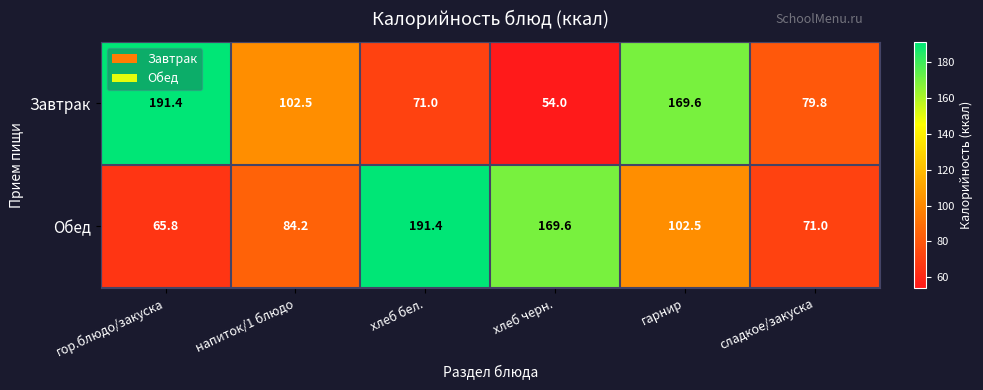

Which category has the lowest value in the Завтрак series?

хлеб черн.